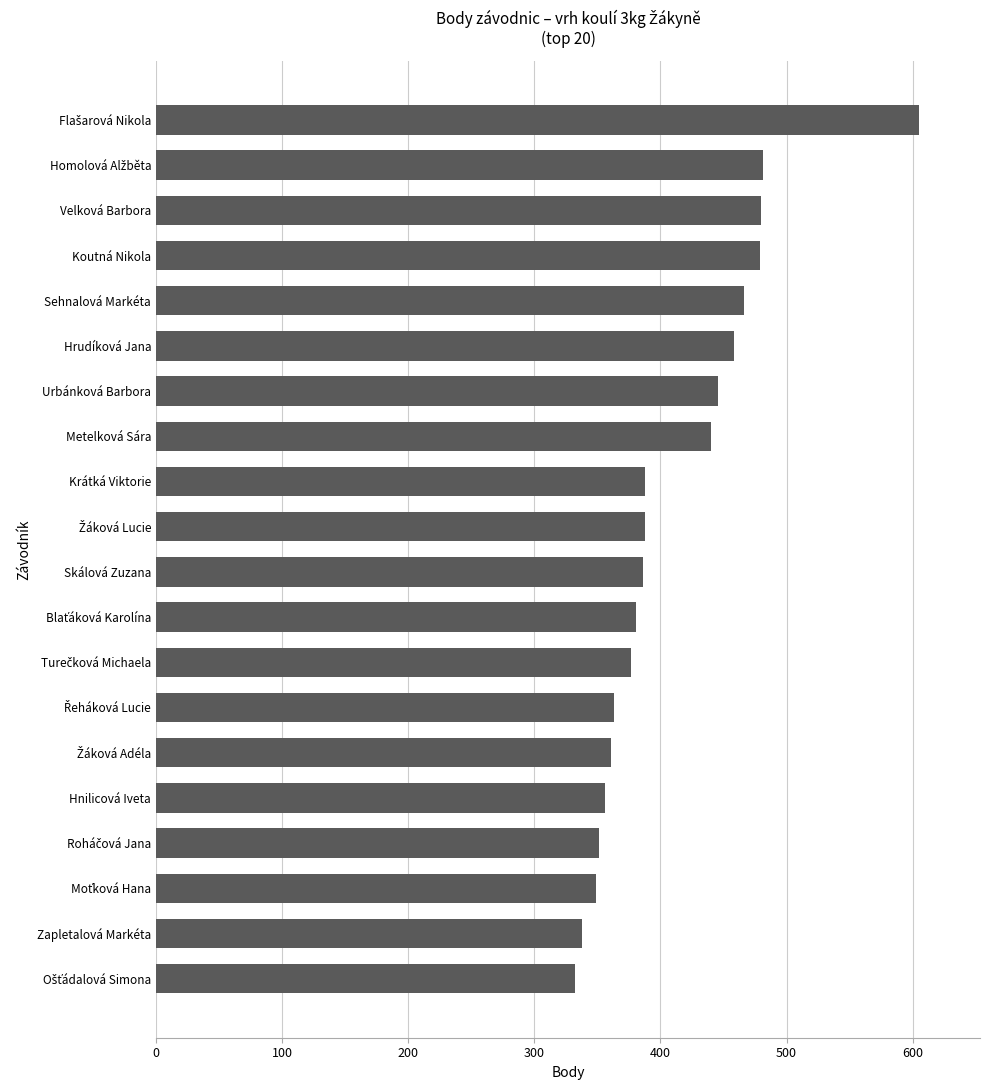

What is the smallest value displayed?

332